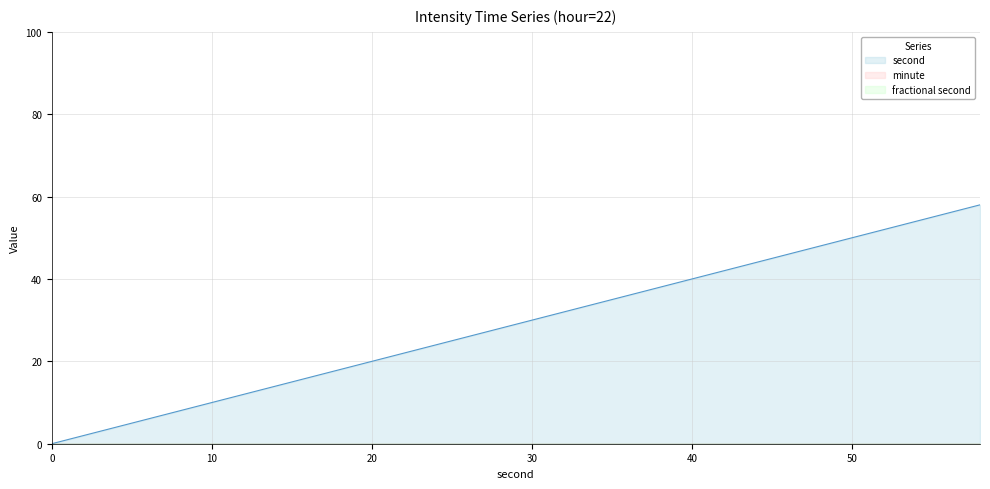

What is the difference between the second highest and second lowest values in the second series?

54